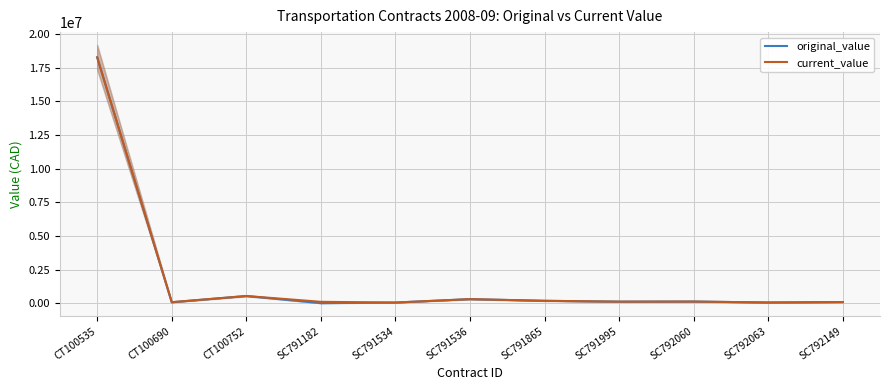

Is this an area chart (filled region under the line)?

No